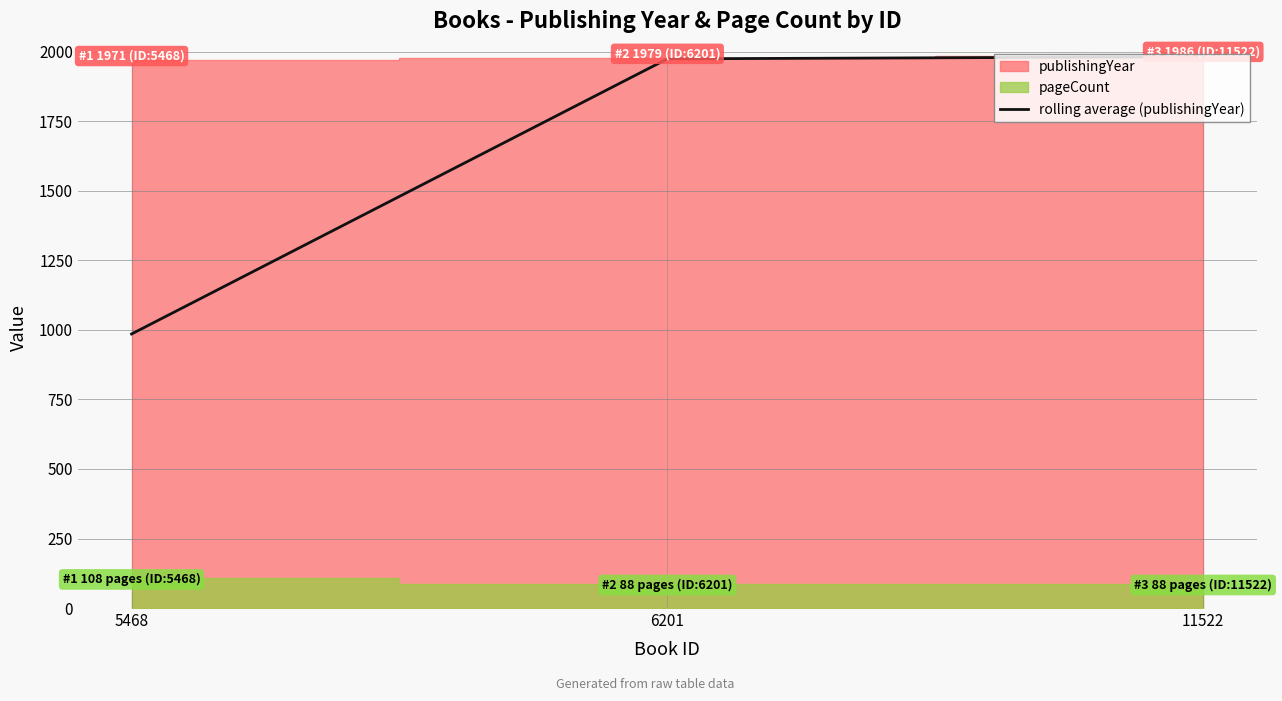

At which label is the value closest to 1484?

6201